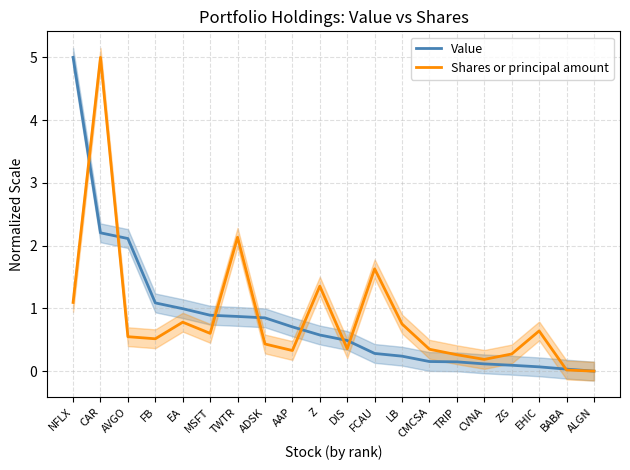

How many lines are shown in the chart?

2